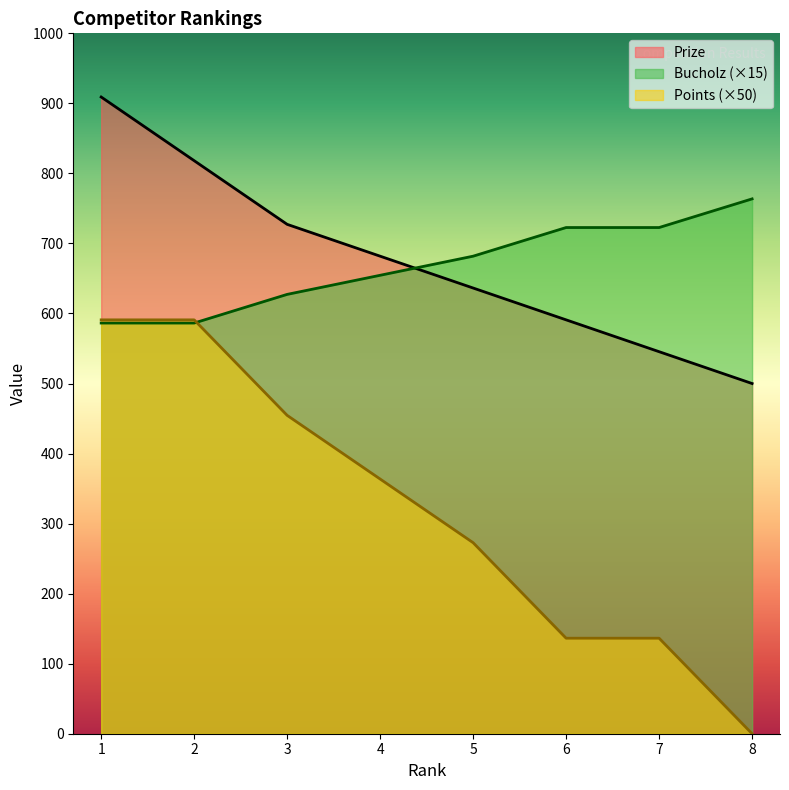

Does the chart display data point markers on the line(s)?

No